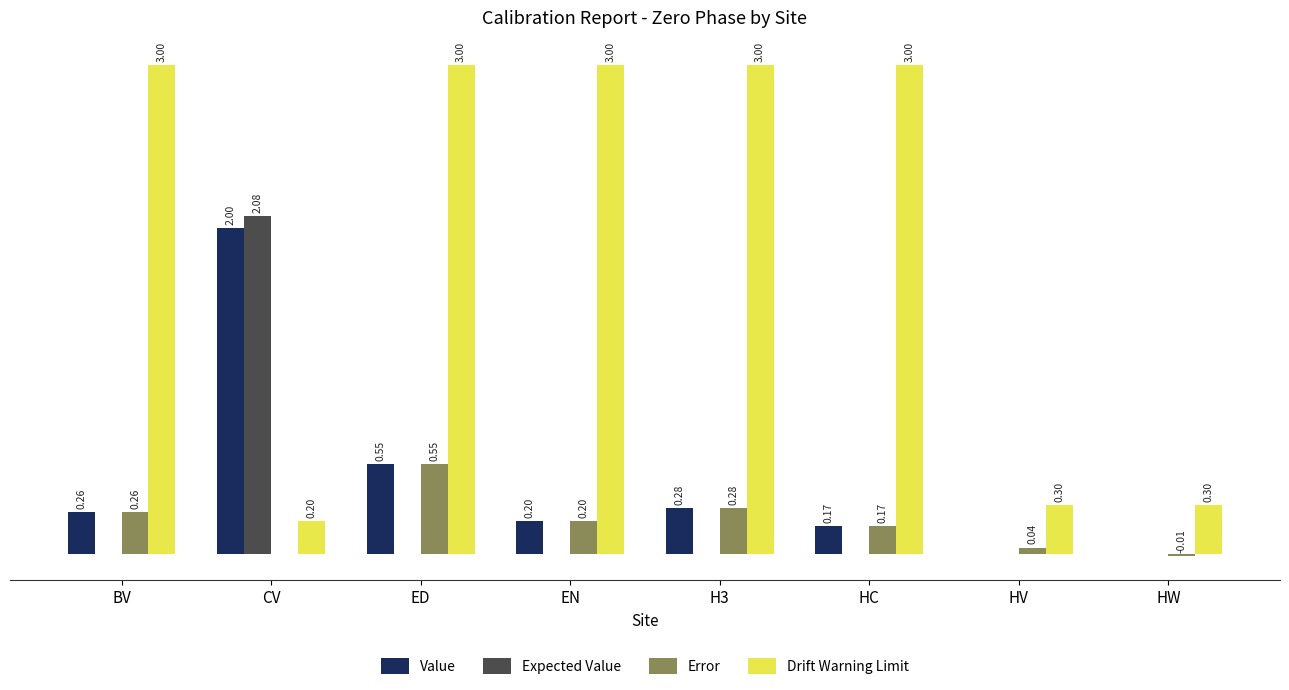

Which series has the largest total across all categories?

Drift Warning Limit